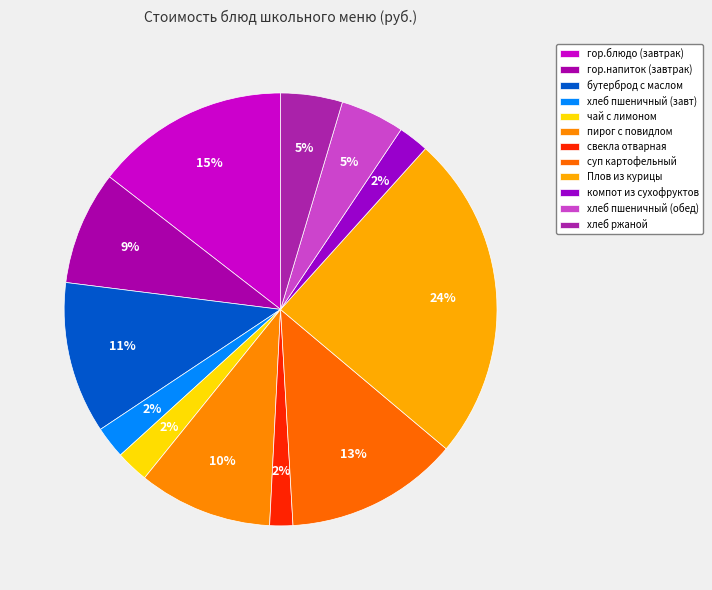

Count the number of slices in the pie.

12